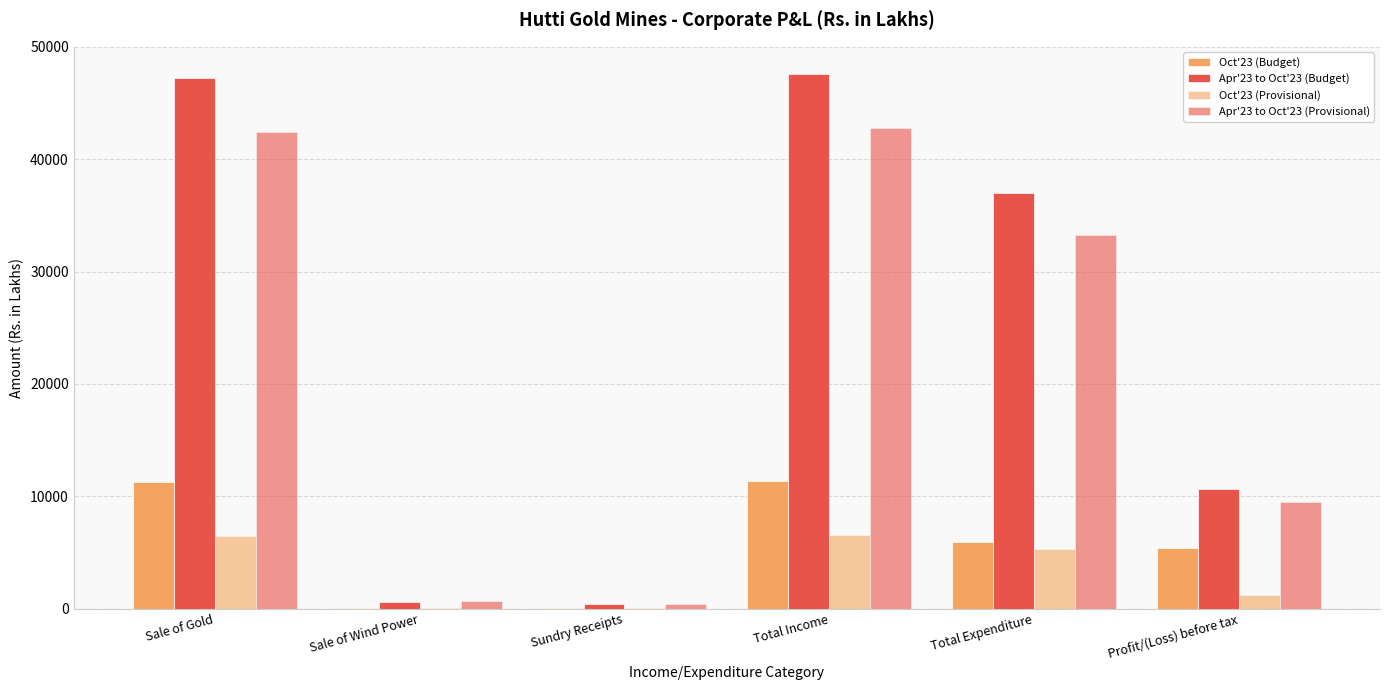

How many groups of bars are there?

6